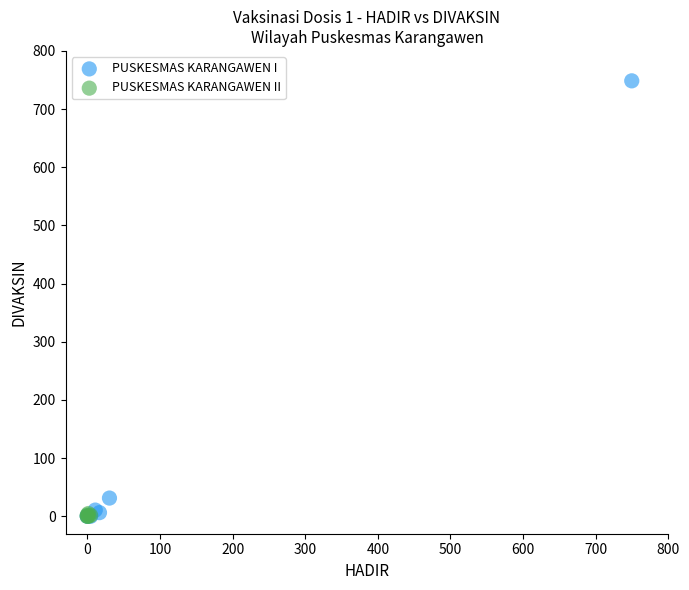

Which series has the widest spread of Y values?

PUSKESMAS KARANGAWEN I